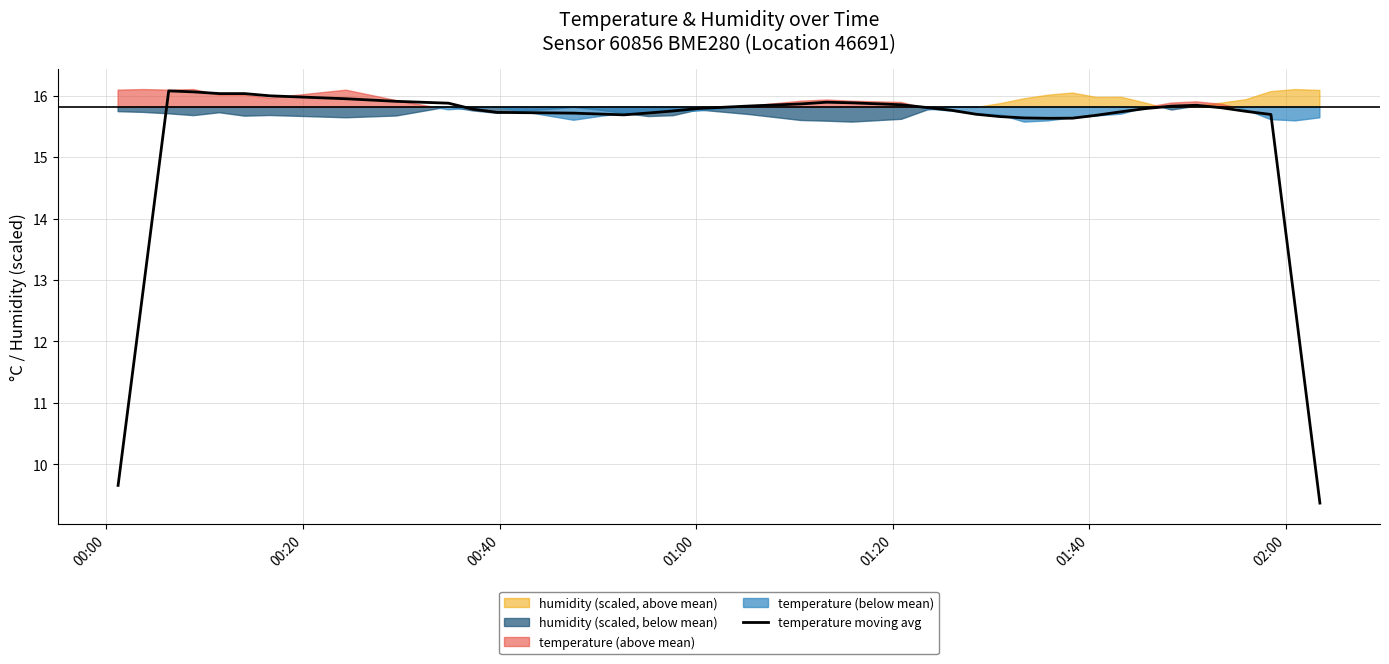

True or false: the data has more than 1 interior local peaks.

True